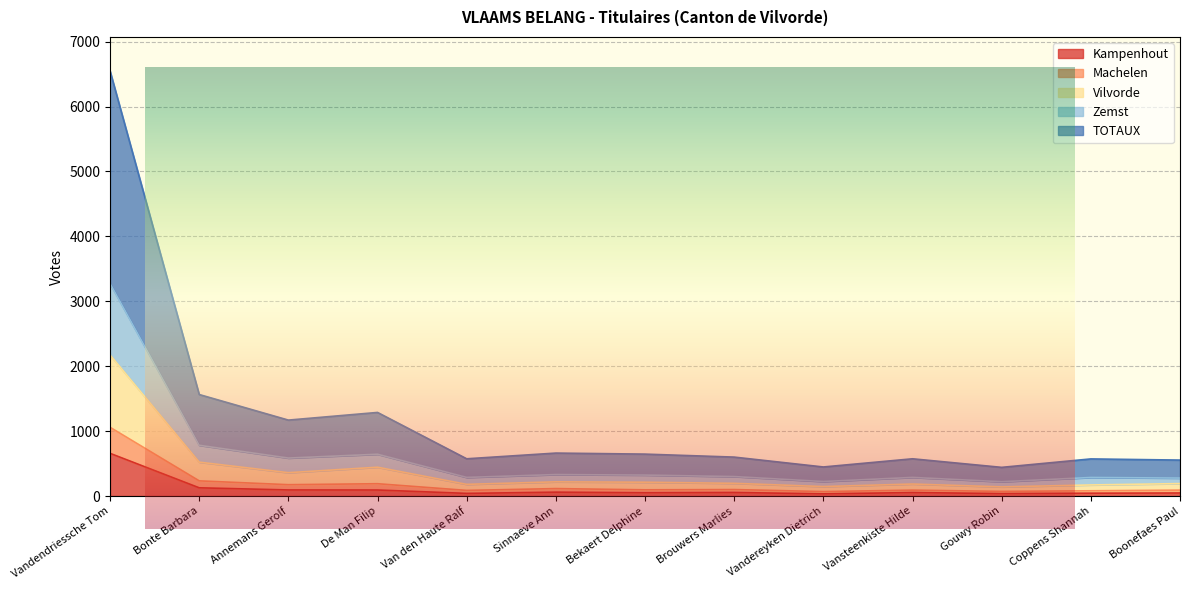

What is the difference between the second highest and second lowest values in the Kampenhout series?

89